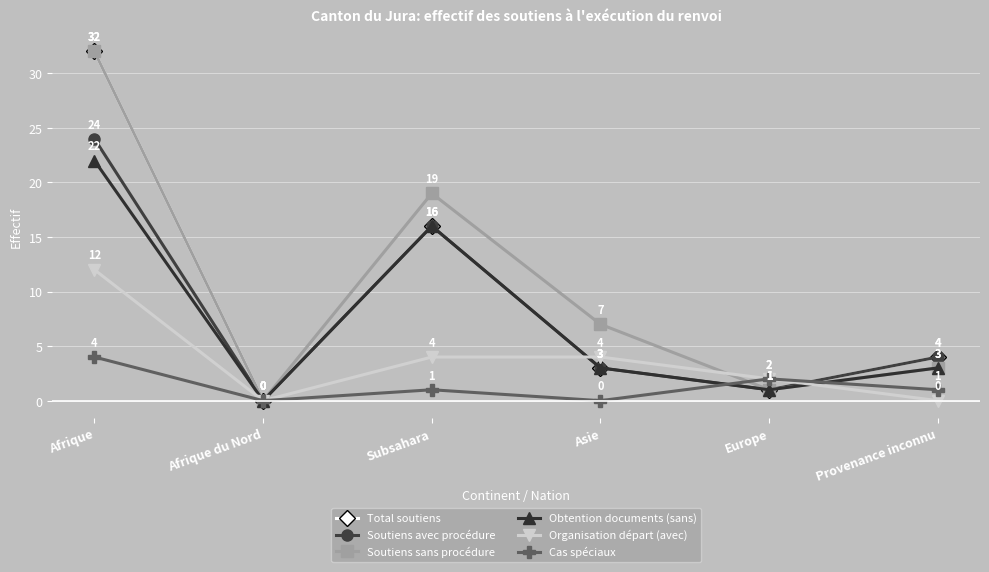

Does the chart display data point markers on the line(s)?

Yes